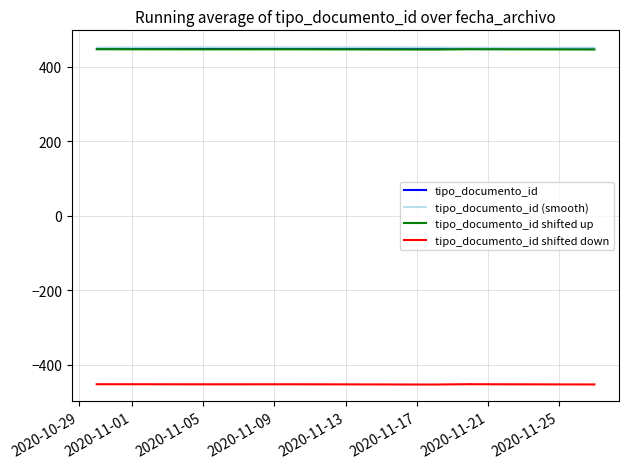

True or false: tipo_documento_id shifted up has more than 0 interior local peaks.

True